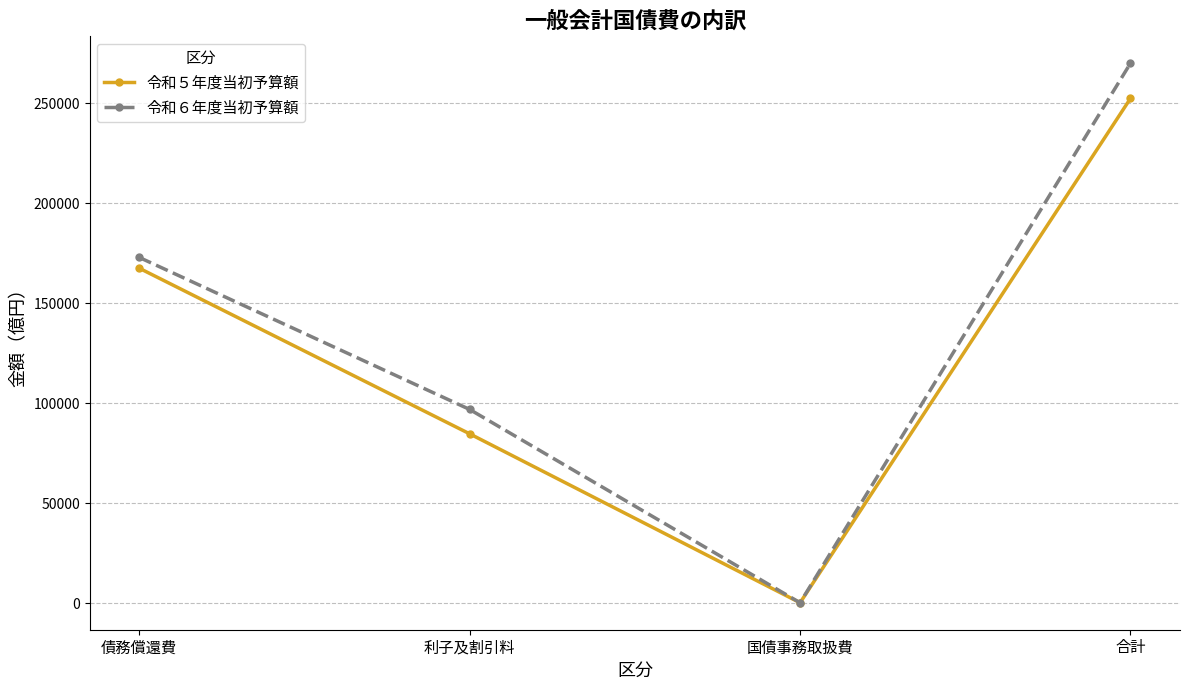

Is it true that 令和５年度当初予算額 equals 363173 at 合計?

False